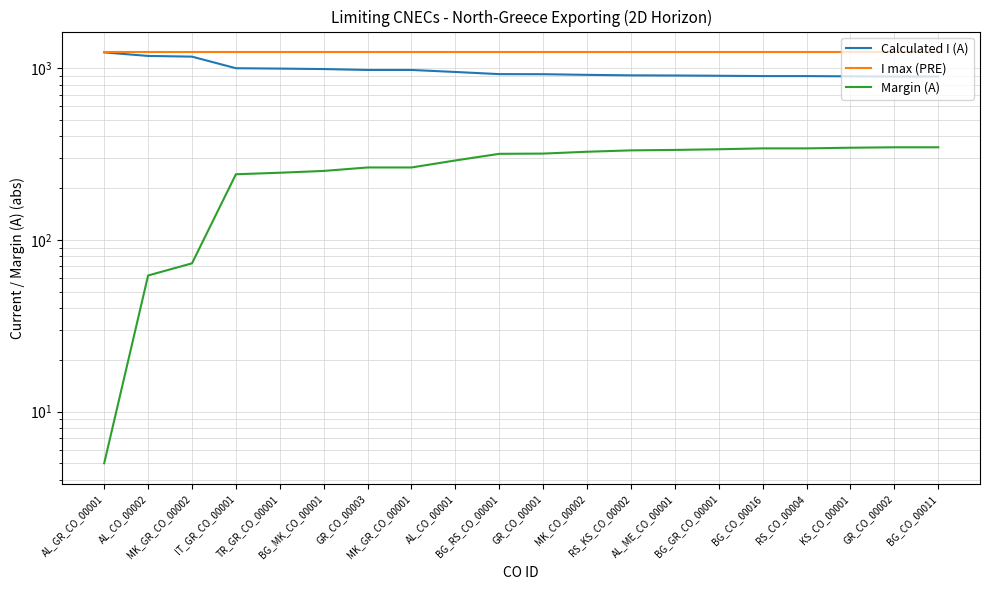

List the labels in order of I max (PRE) value, largest first.

AL_GR_CO_00001, AL_CO_00002, MK_GR_CO_00002, IT_GR_CO_00001, TR_GR_CO_00001, BG_MK_CO_00001, GR_CO_00003, MK_GR_CO_00001, AL_CO_00001, BG_RS_CO_00001, GR_CO_00001, MK_CO_00002, RS_KS_CO_00002, AL_ME_CO_00001, BG_GR_CO_00001, BG_CO_00016, RS_CO_00004, KS_CO_00001, GR_CO_00002, BG_CO_00011